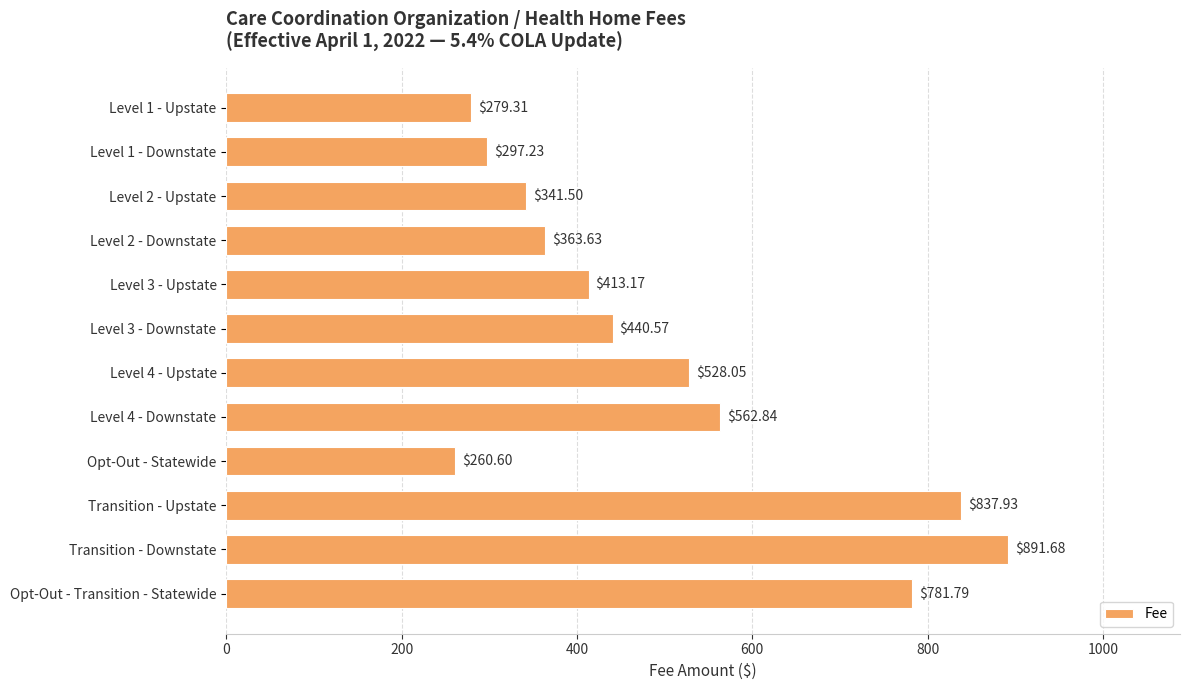

What is the ratio of the value at Level 3 - Downstate to the value at Level 4 - Upstate?

0.8